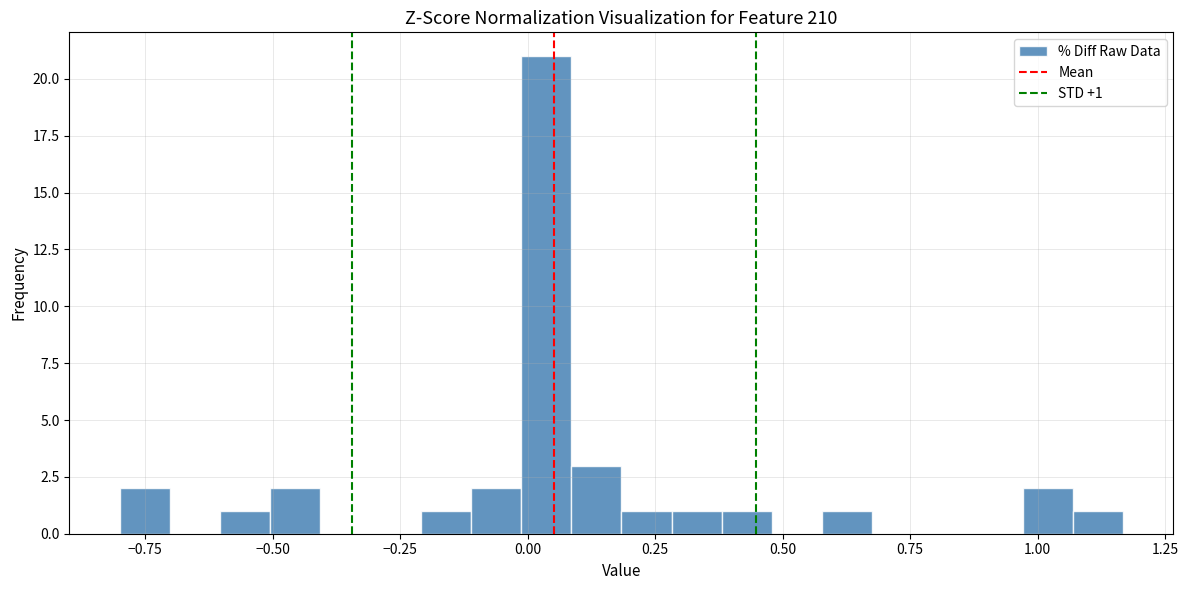

Read against the x-axis, roughly where is the centre of the tallest bar?

0.05